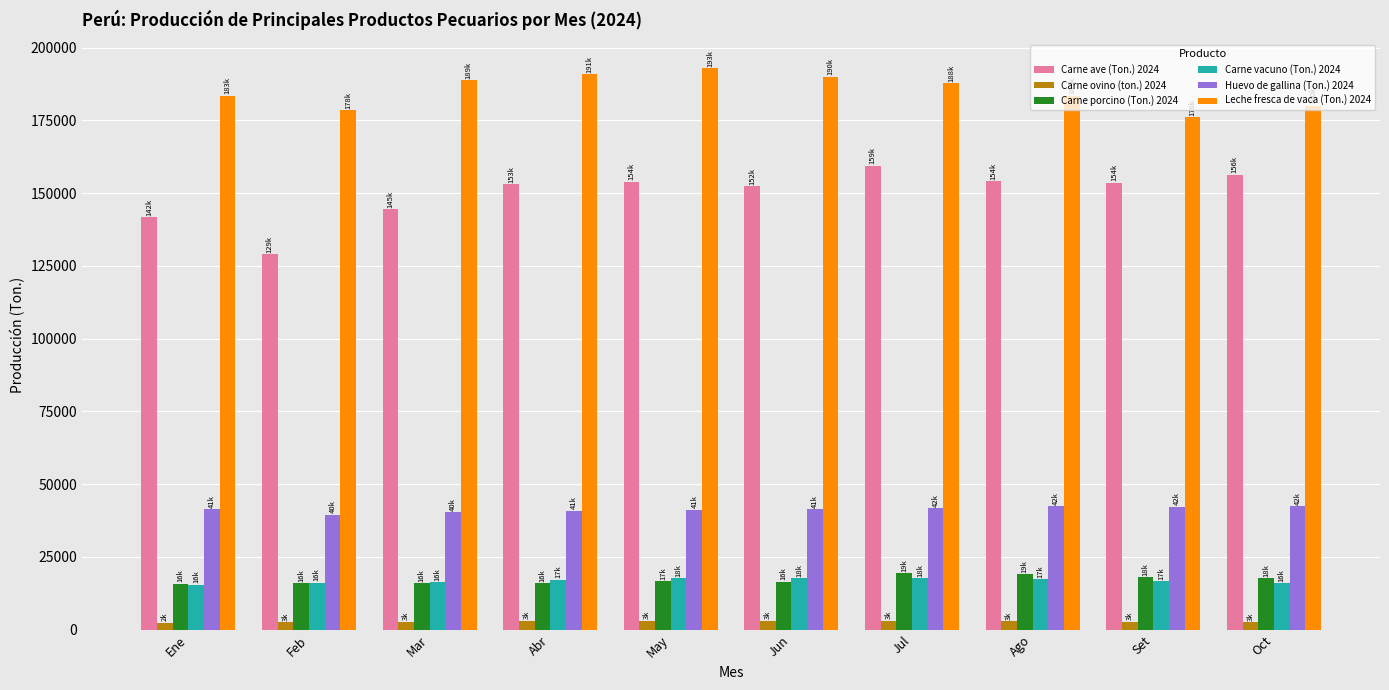

List the series in order of their peak value, lowest first.

Carne ovino (ton.) 2024, Carne vacuno (Ton.) 2024, Carne porcino (Ton.) 2024, Huevo de gallina (Ton.) 2024, Carne ave (Ton.) 2024, Leche fresca de vaca (Ton.) 2024